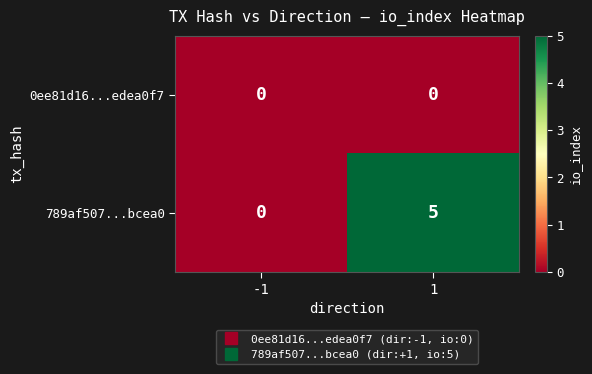

How many series are shown in this chart?

2